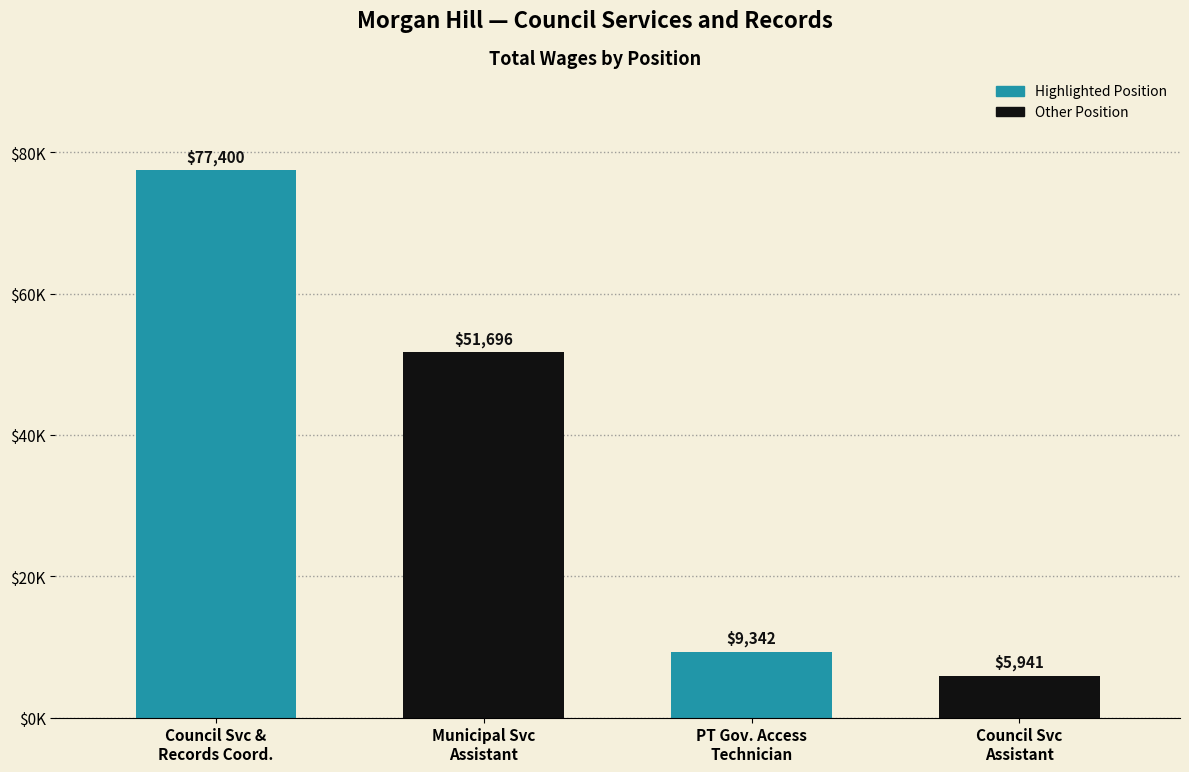

What is the minimum value shown in the chart?

5941